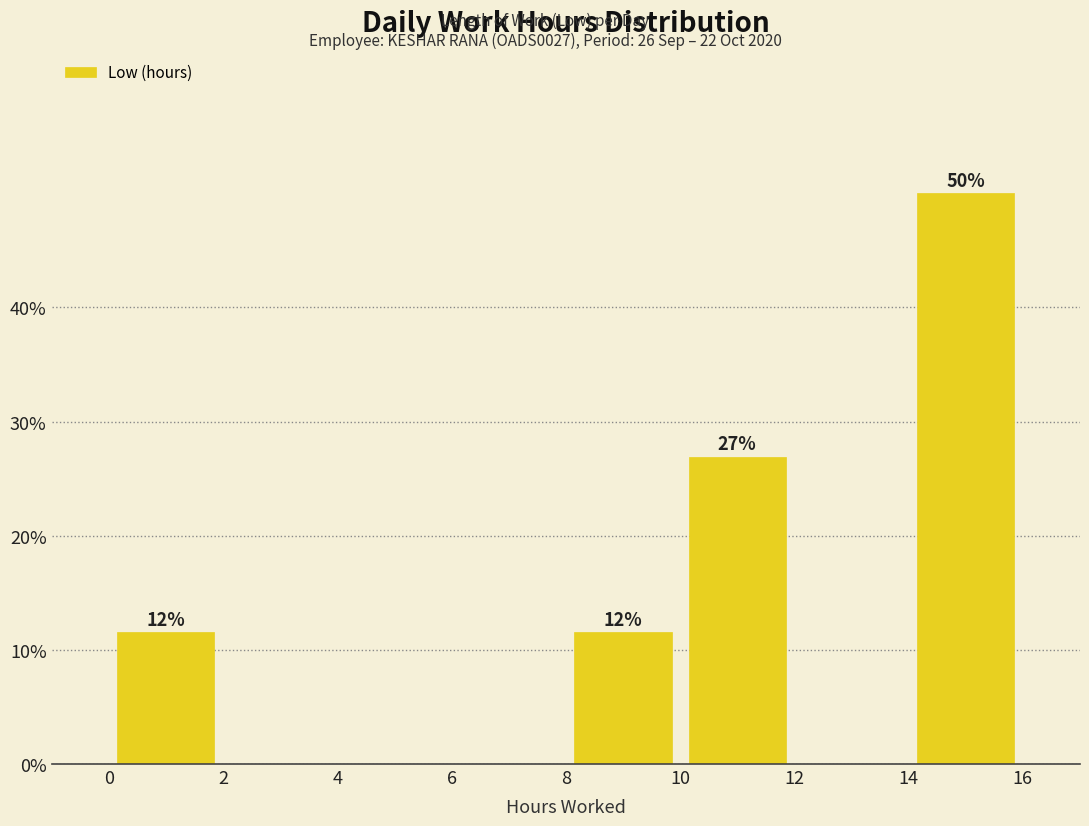

Which range on the x-axis has the tallest bar?

14 to 16